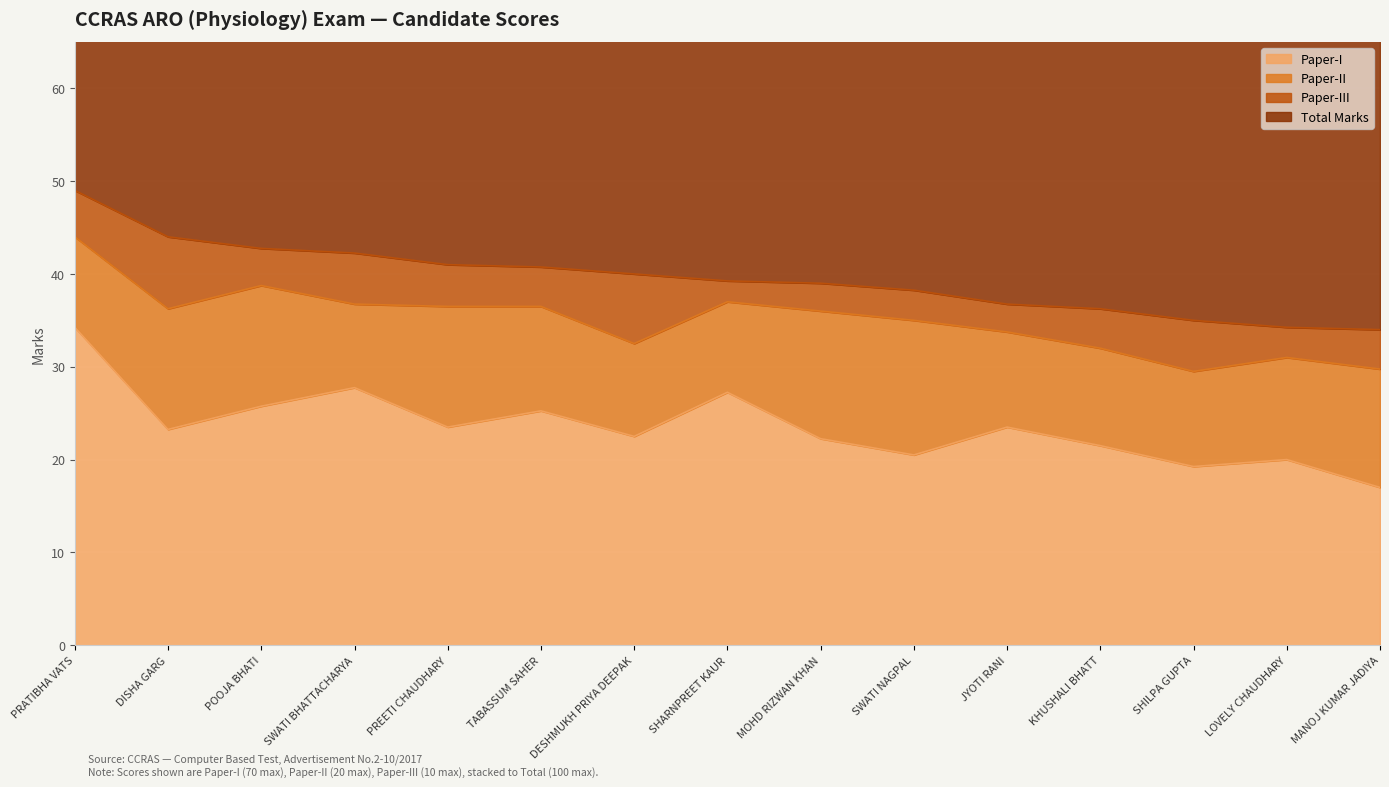

Where does the Paper-I series first go above 23?

PRATIBHA VATS